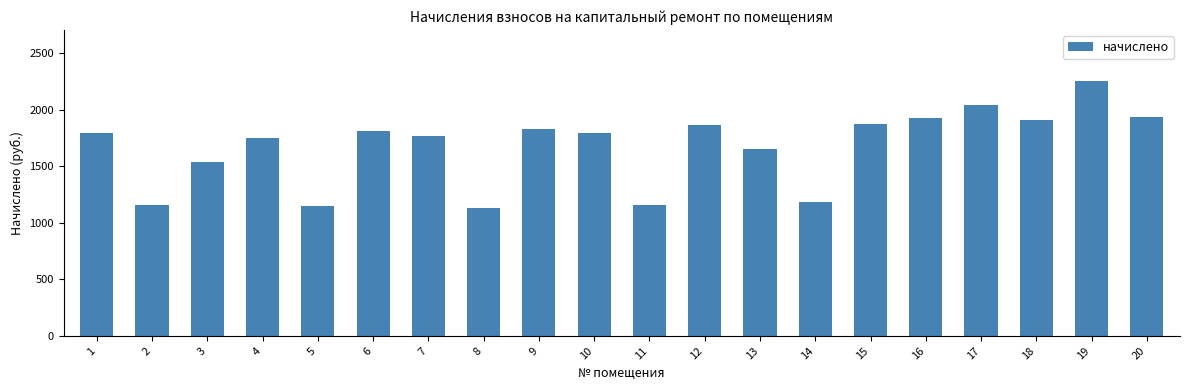

Read the value at 3.

1541.2